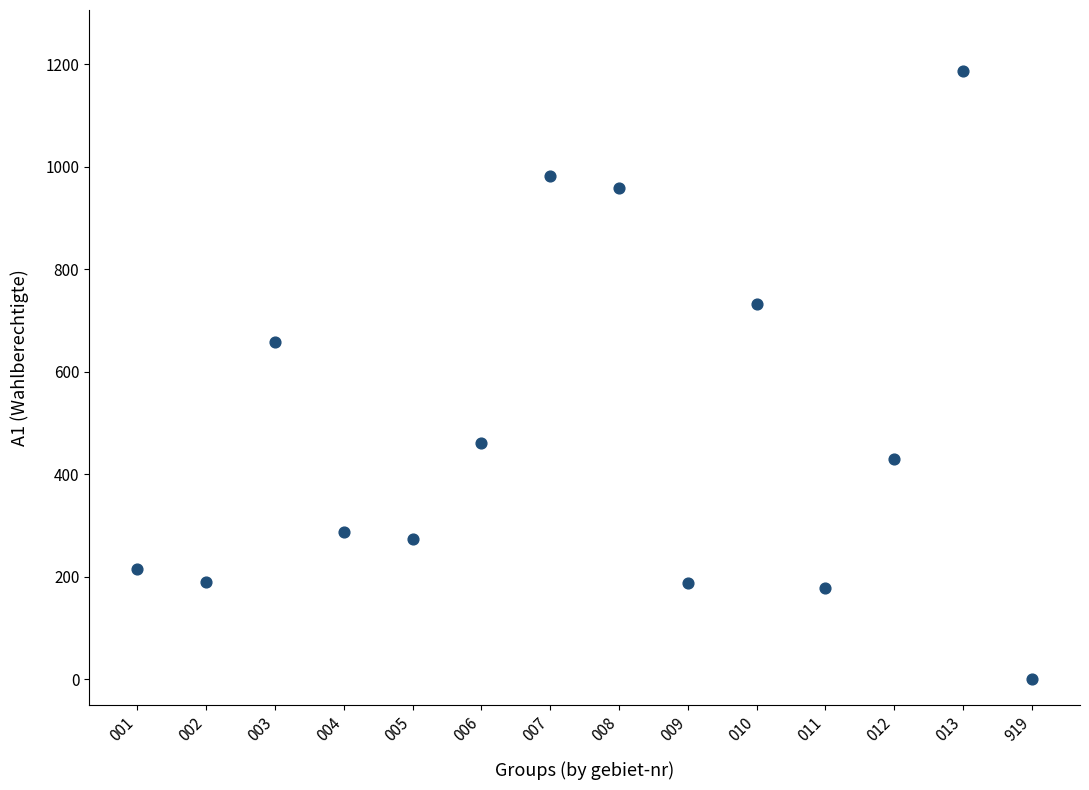

What Y value in the scatter plot is closest to 593?

658